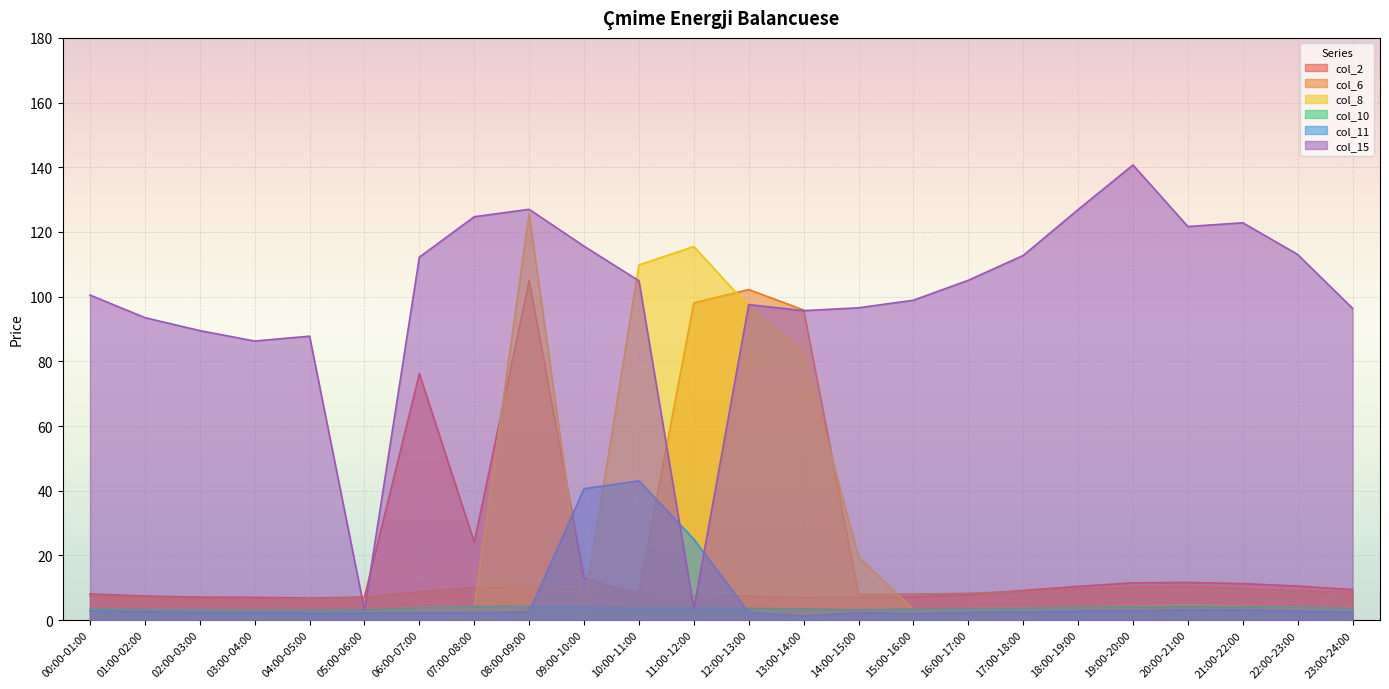

In col_8, how many points are lower than both neighbors (excluding endpoints)?

3